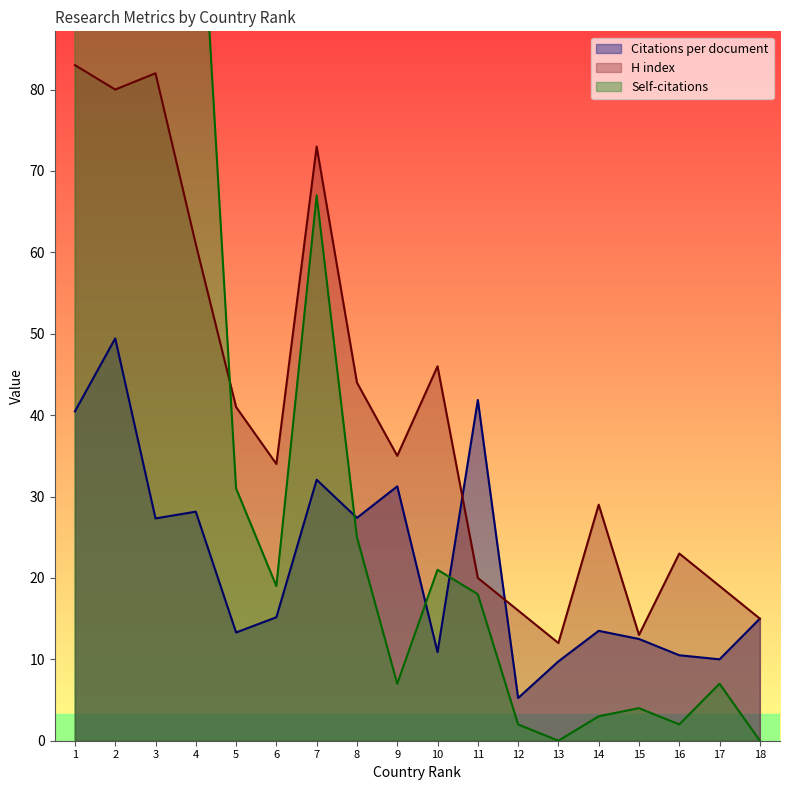

Between 17 and 1, which is larger?

1